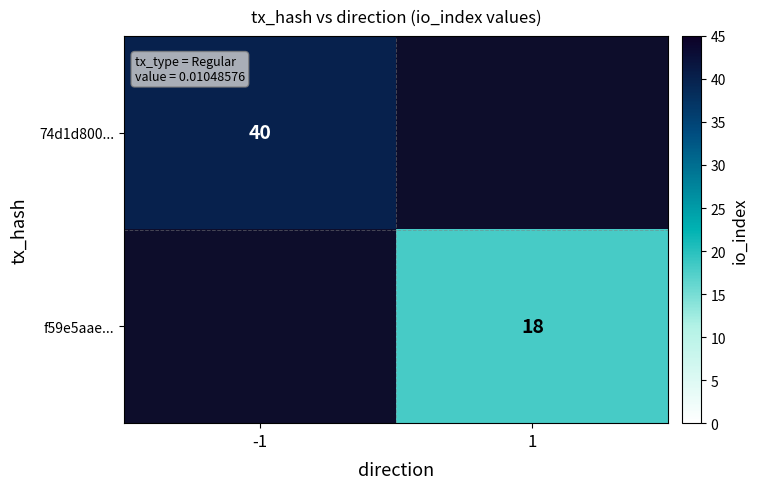

Is it true that 74d1d800... equals 40 at -1?

True